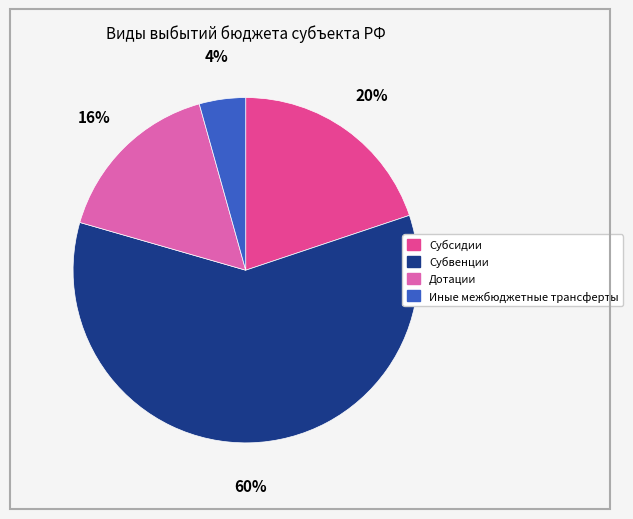

To the nearest percent, what is the average slice percentage?

25%